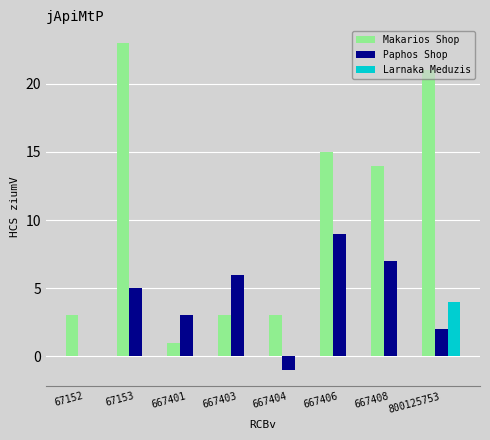

Reading right to left, what are all the values shown in this chart?

Makarios Shop: 21	14	15	3	3	1	23	3
Paphos Shop: 2	7	9	-1	6	3	5	0
Larnaka Meduzis: 4	0	0	0	0	0	0	0